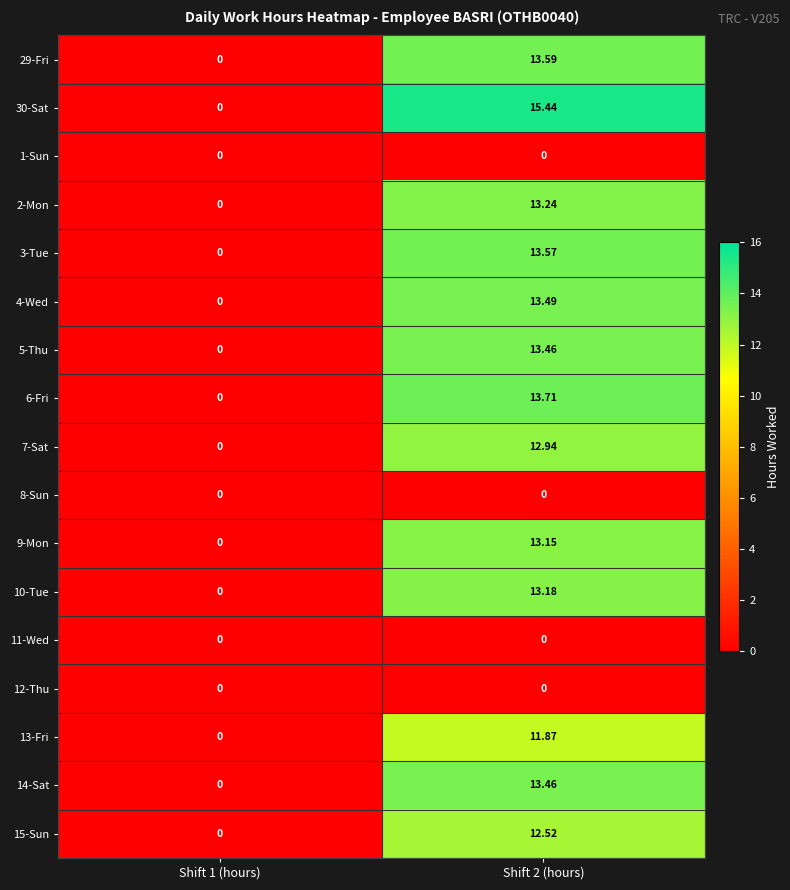

Is the value of 1-Sun at Shift 1 (hours) greater than the value of 6-Fri at Shift 2 (hours)?

No